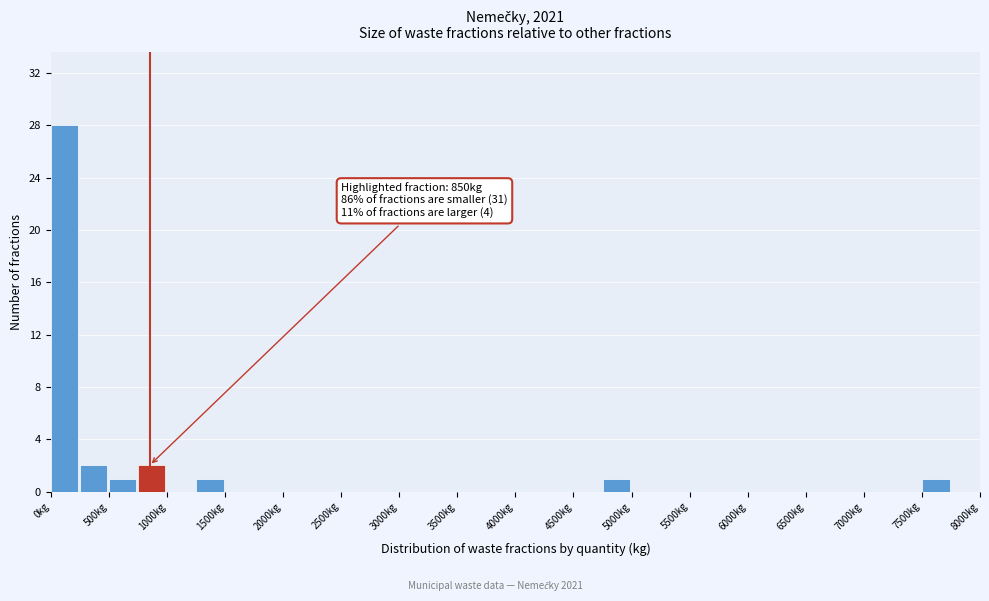

Which range on the x-axis has the tallest bar?

0 to 250